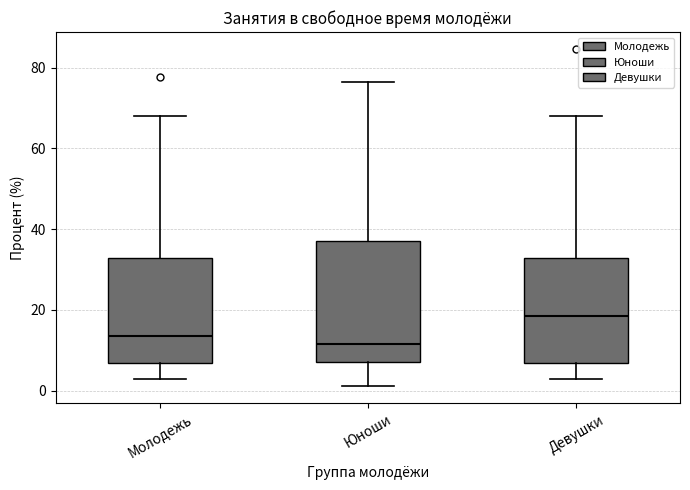

Which box's median line is the highest?

Девушки